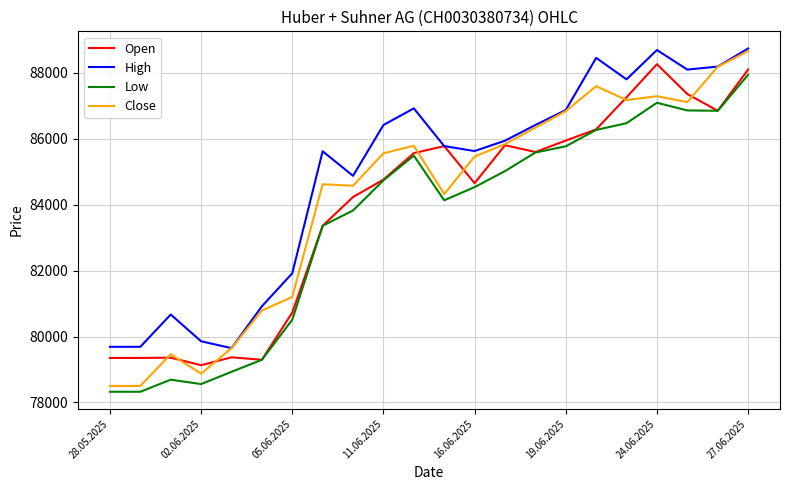

Which series has the largest range (max minus min)?

Close